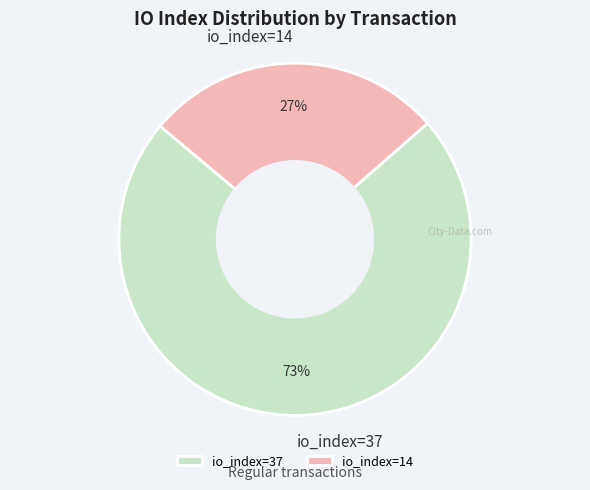

The io_index=14 slice represents 18% of the pie. True or false?

False